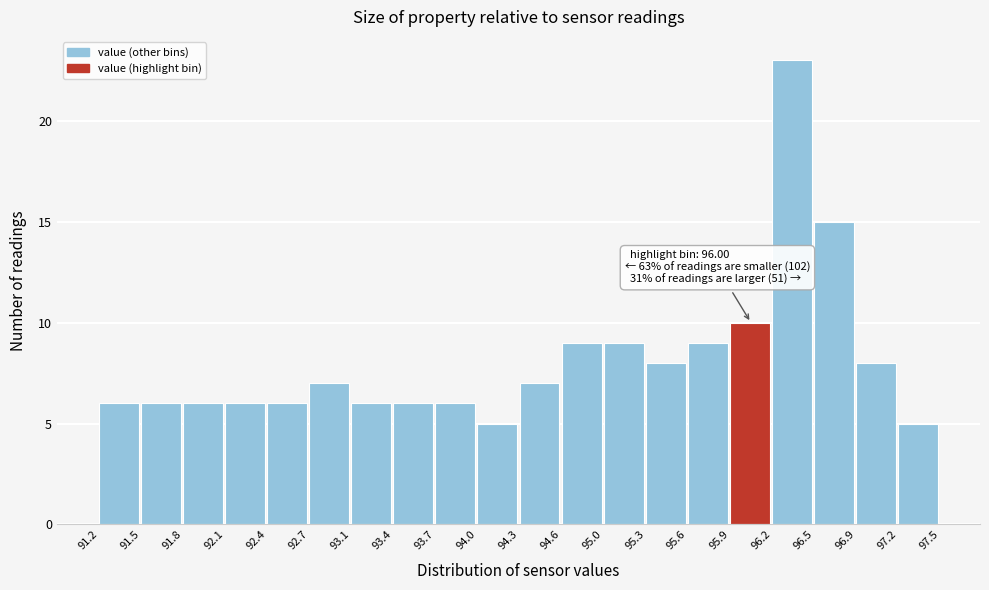

Over which range of the x-axis is the bar tallest?

96.2 to 96.5